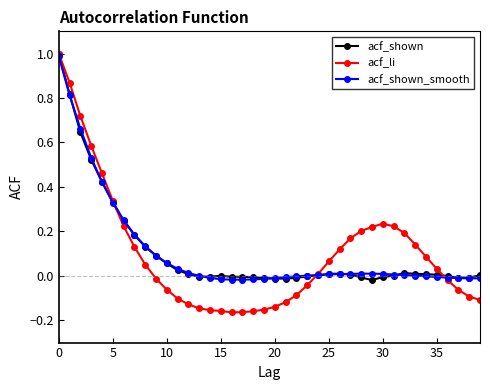

Which series has the widest spread of values?

acf_li